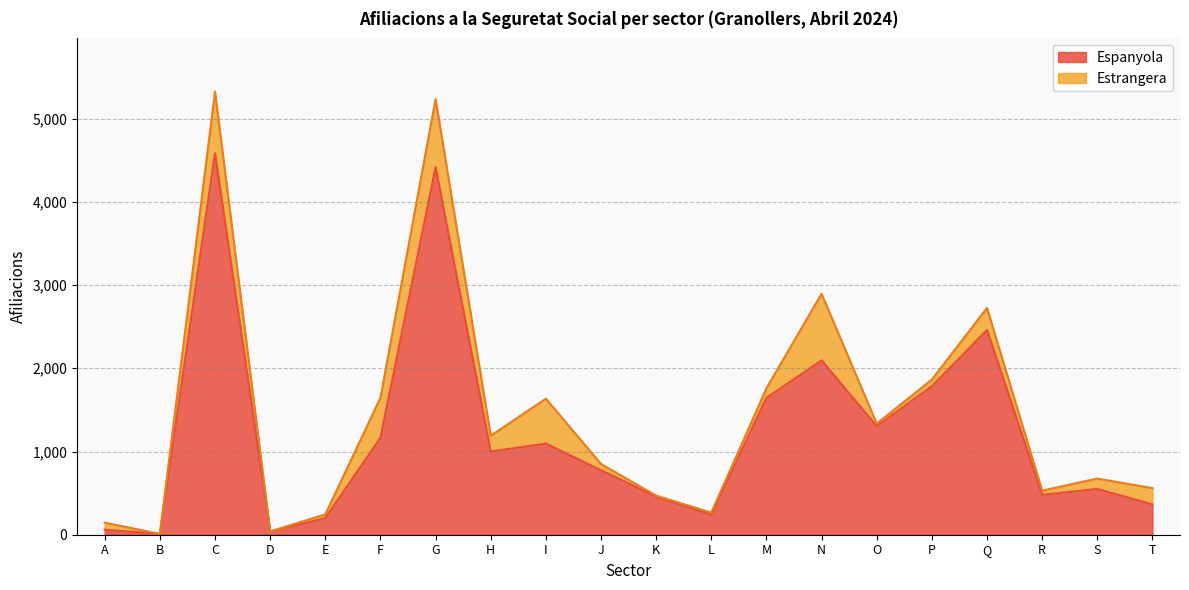

Reading left to right, extract all data points from this chart.

60	10	4585	40	200	1165	4415	1000	1095	775	460	240	1645	2095	1305	1785	2460	480	550	365